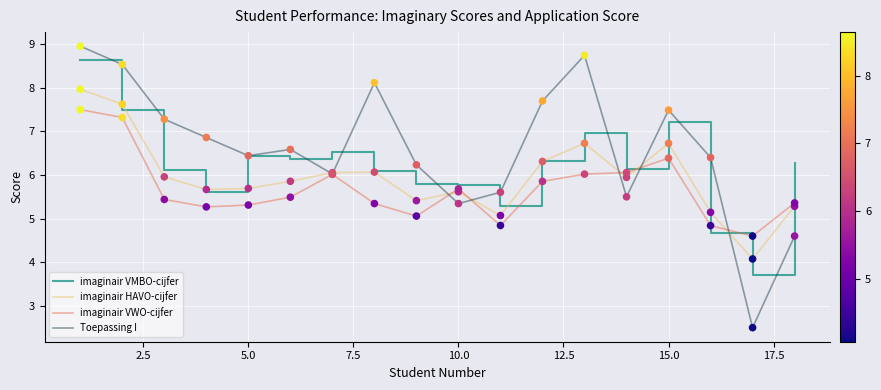

What are all the series names shown in the legend?

imaginair VMBO-cijfer, imaginair HAVO-cijfer, imaginair VWO-cijfer, Toepassing I